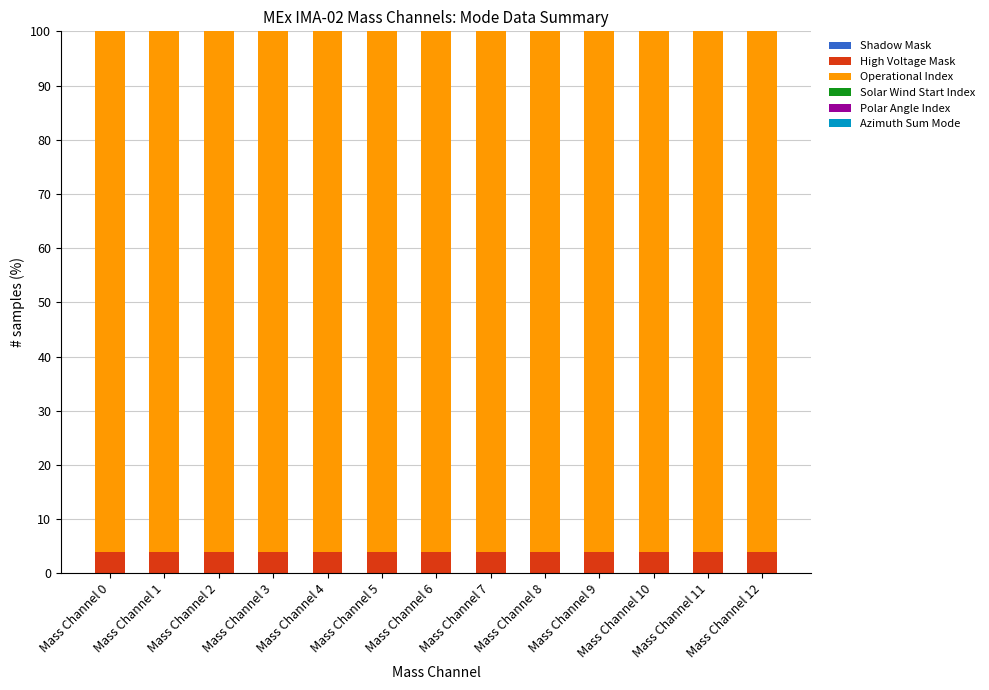

What is the average value of the High Voltage Mask series?

4